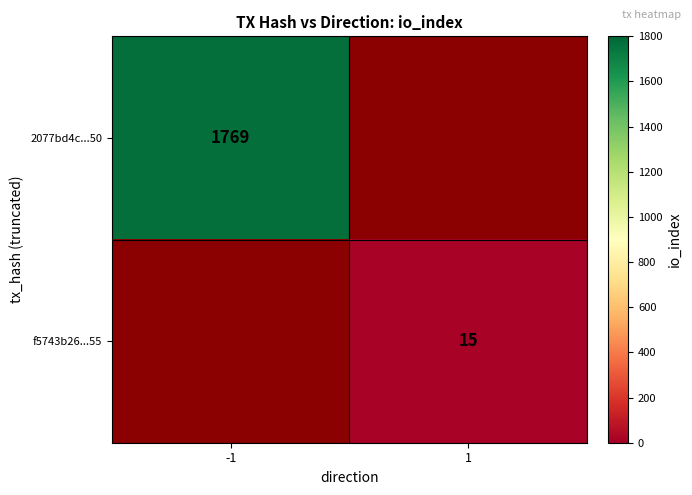

True or false: 2077bd4c...50 has a value of 1769 at -1.

True